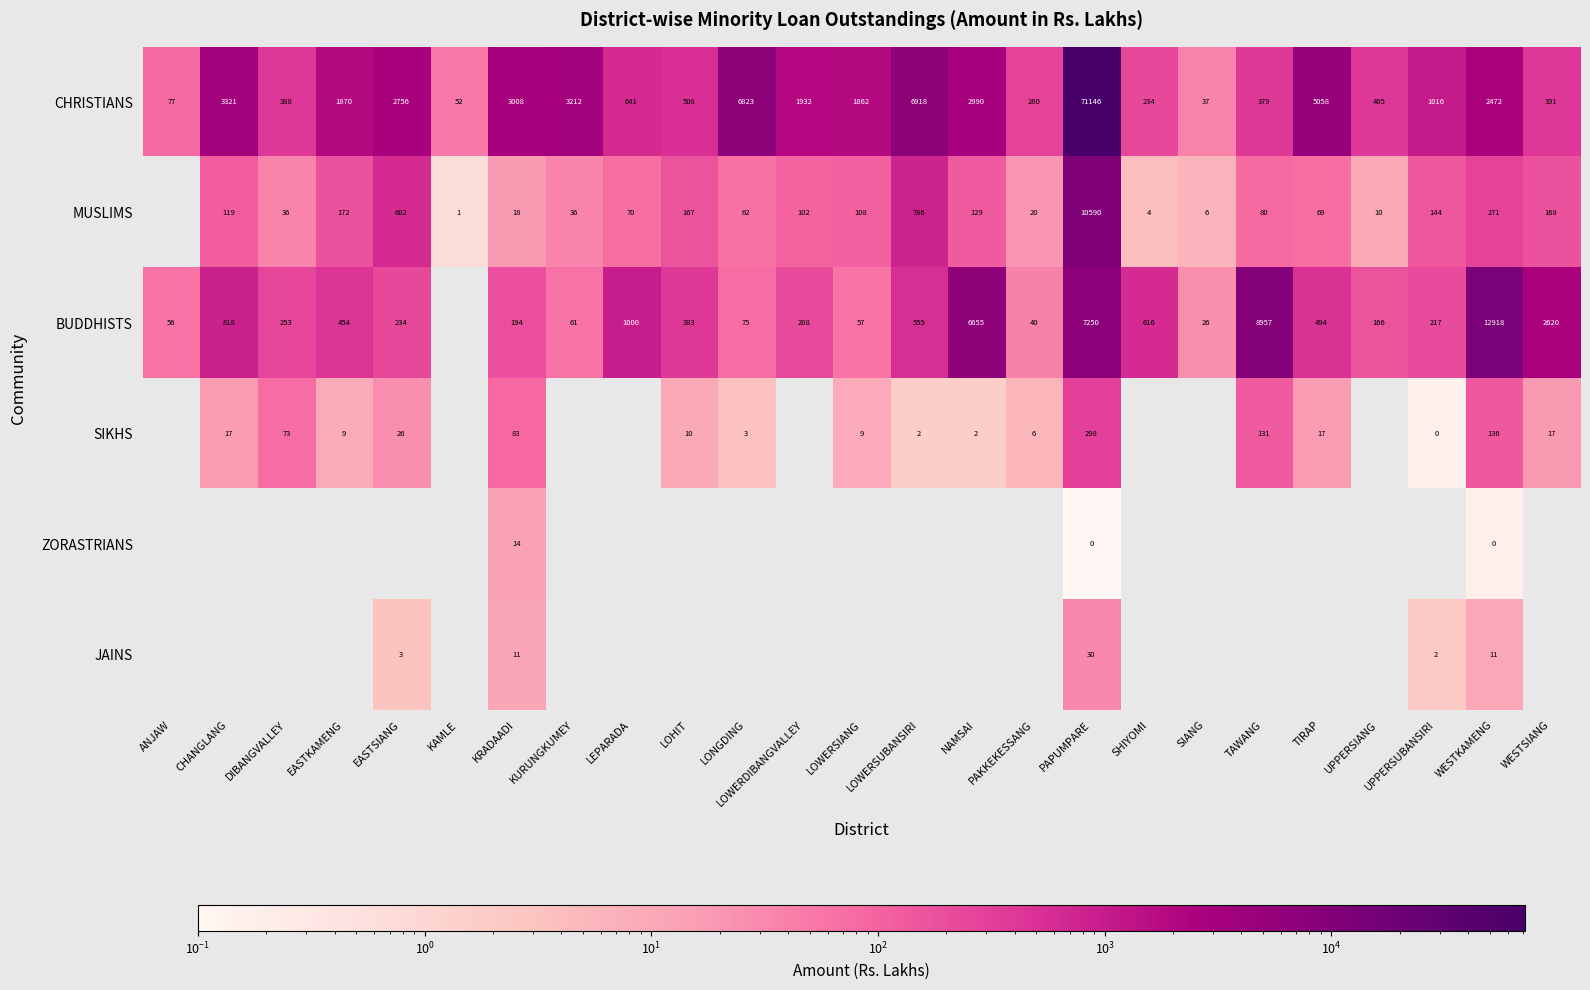

How many data points does each series have?

25